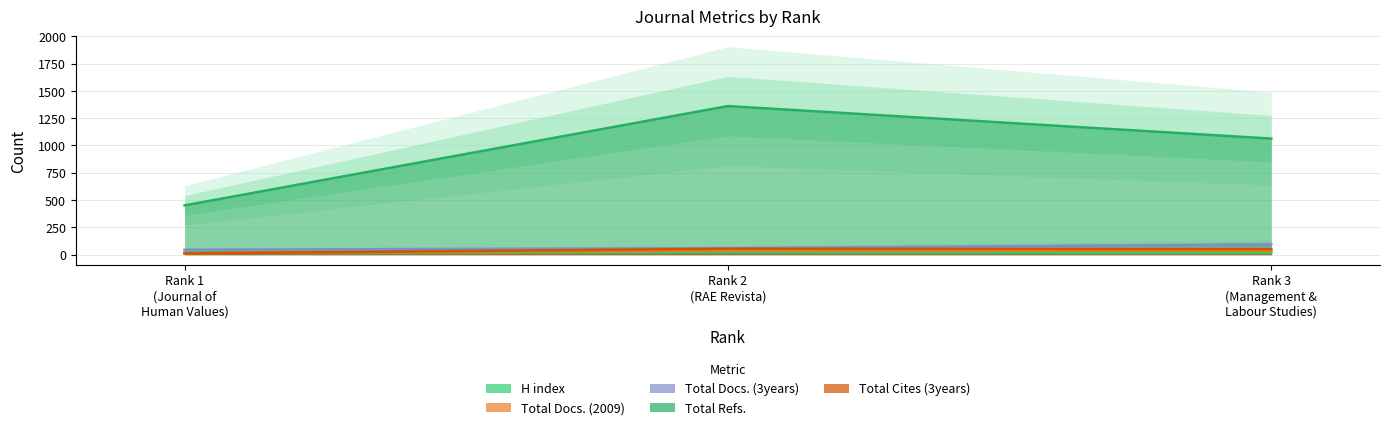

How many lines are shown in the chart?

5